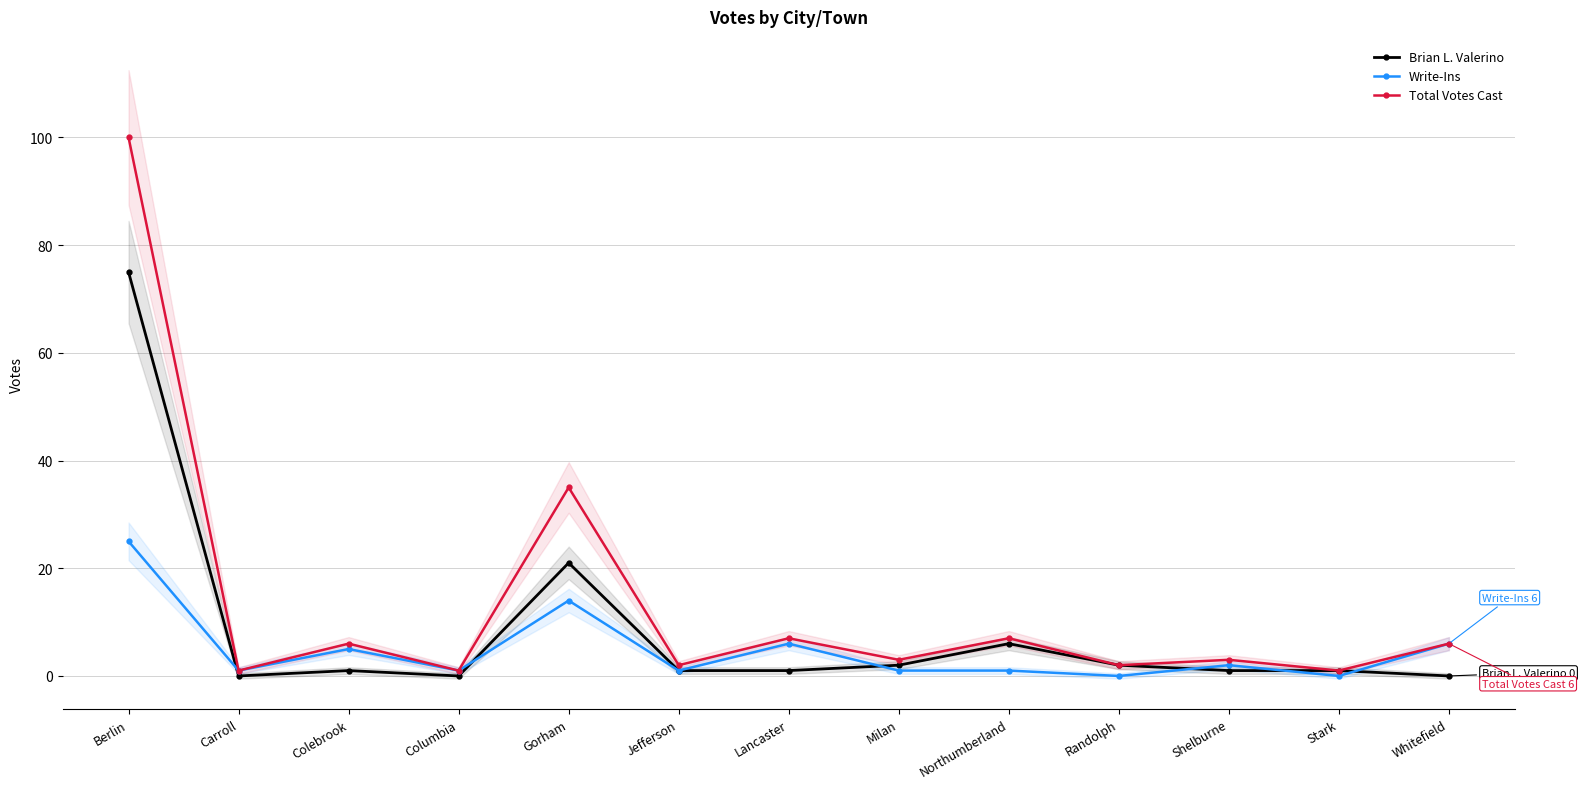

At which label is Total Votes Cast closest to 50?

Gorham